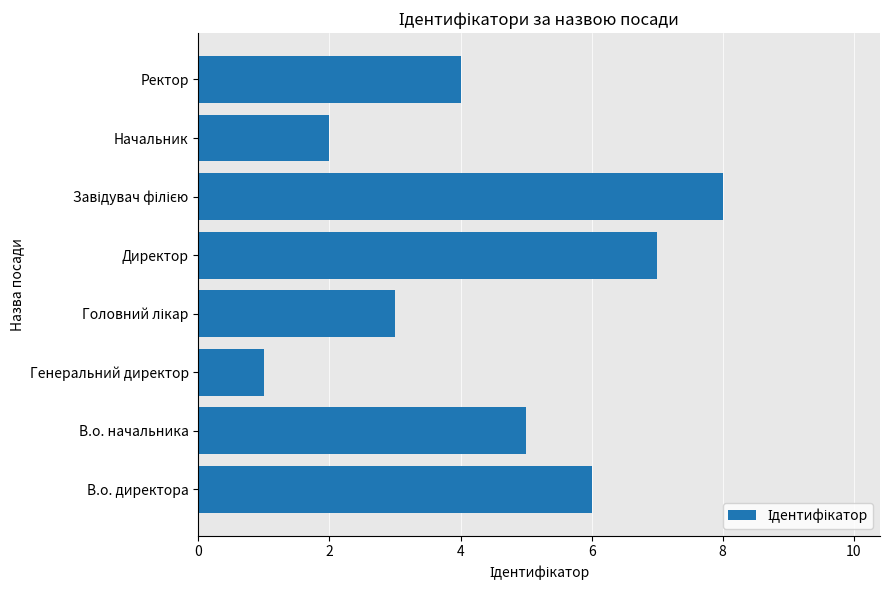

Is it true that the value at Директор is 12?

False